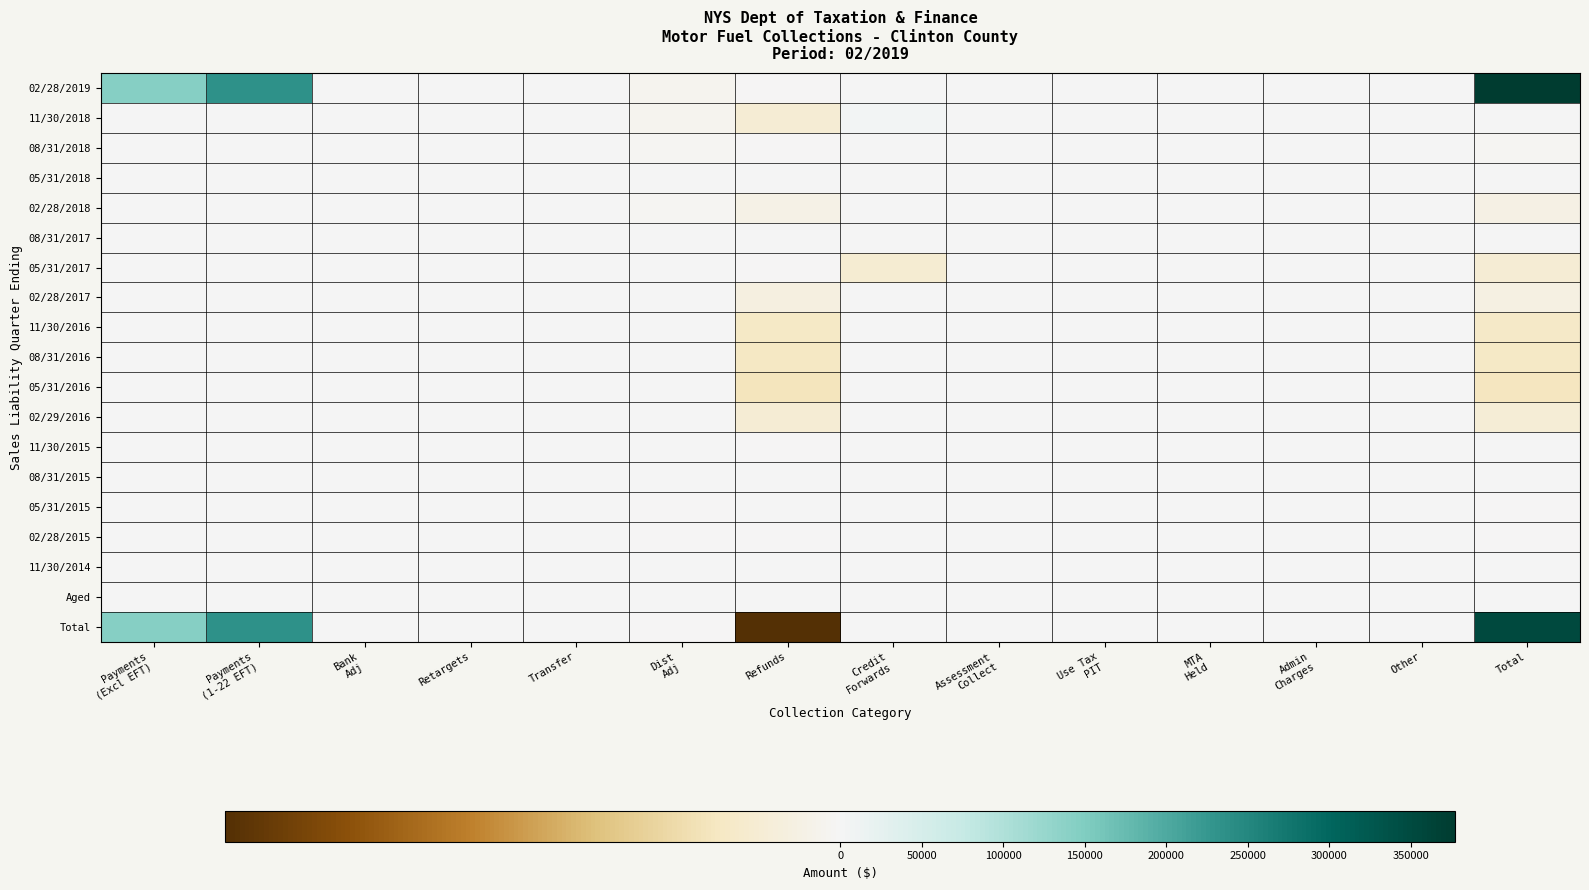

Rank the series at Refunds from highest to lowest value.

08/31/2017, 05/31/2018, 08/31/2015, 05/31/2015, 11/30/2014, Aged, 02/28/2015, 11/30/2015, 05/31/2017, 08/31/2018, 02/28/2019, 02/28/2018, 02/28/2017, 02/29/2016, 11/30/2018, 11/30/2016, 08/31/2016, 05/31/2016, Total